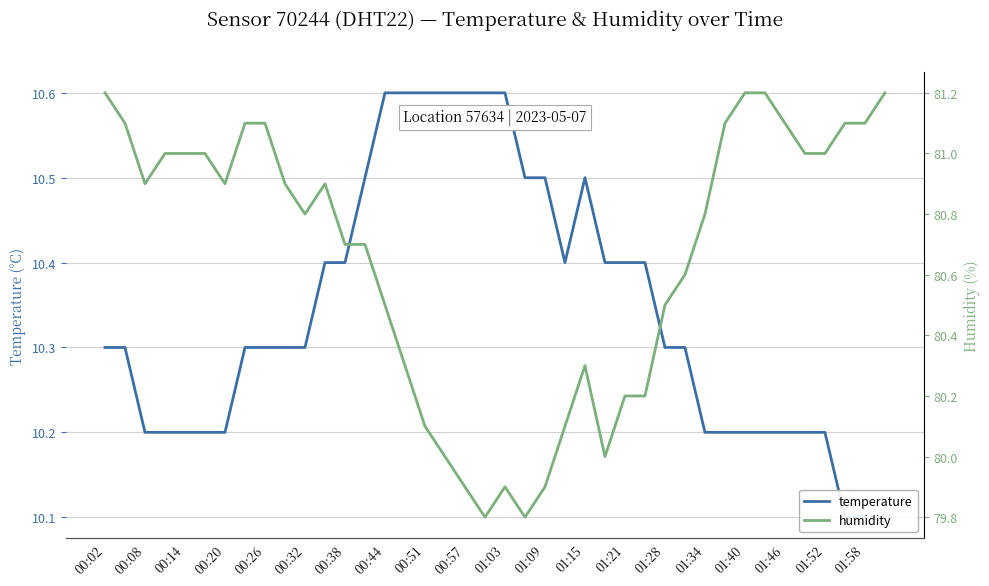

At which category does the chart reach its peak across all series?

00:02